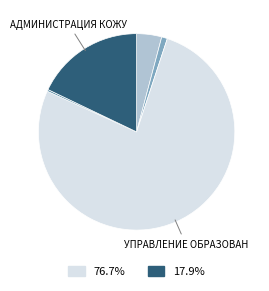

Is there any slice that represents more than half of the pie?

Yes